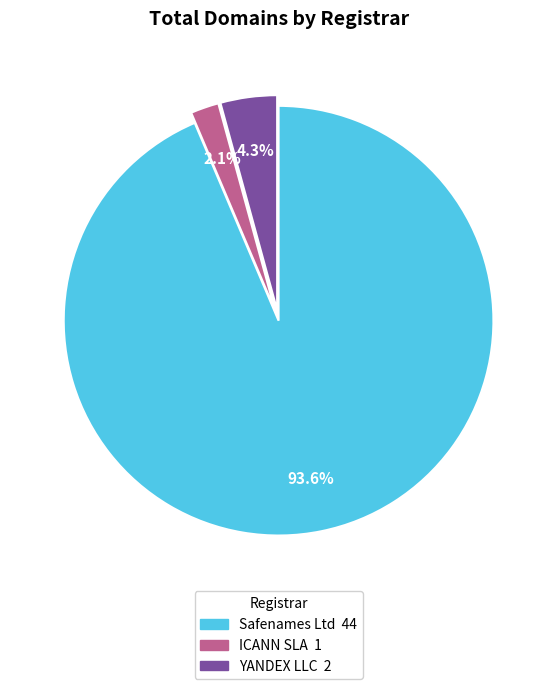

What percentage is the YANDEX LLC slice, to the nearest percent?

4%